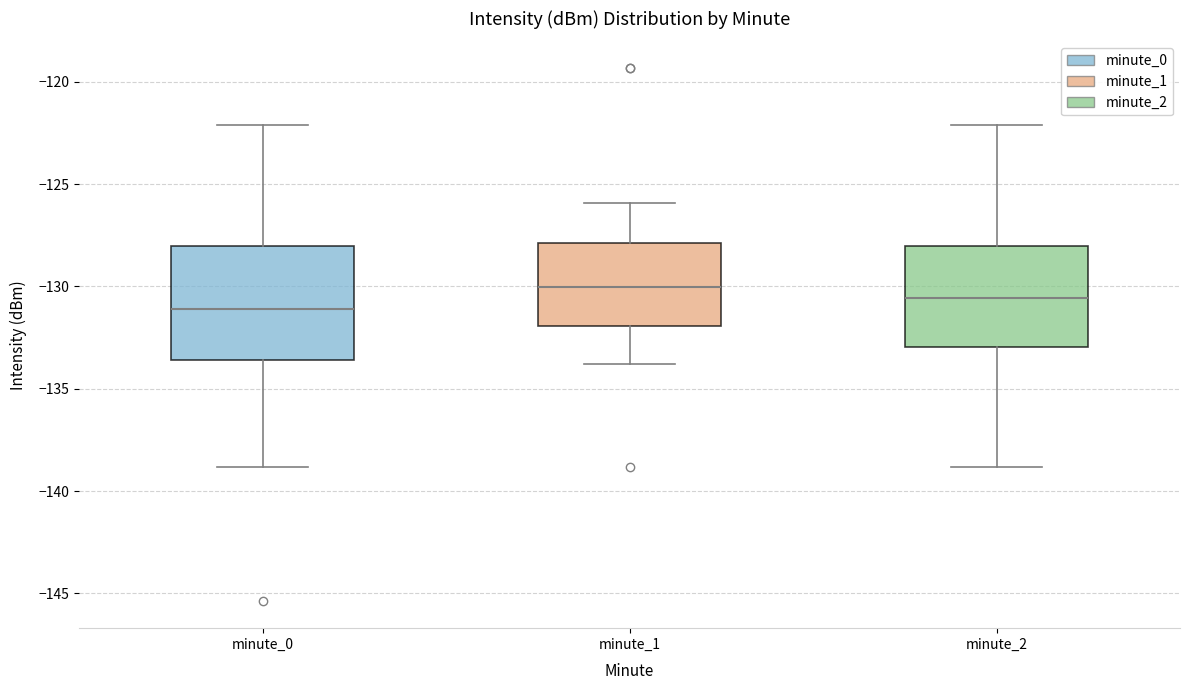

Comparing the boxes themselves (not the whiskers), which one is the tallest?

minute_0